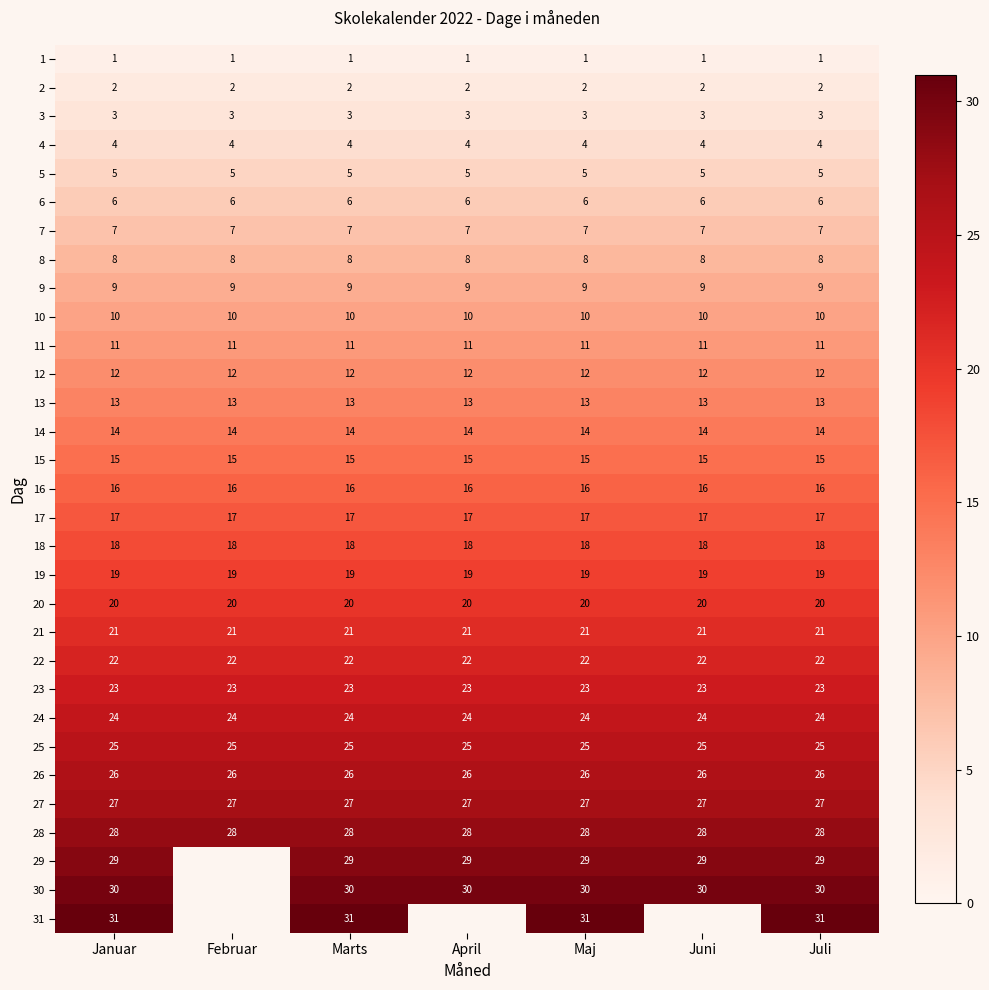

Is it true that 19 equals 19 at Marts?

True